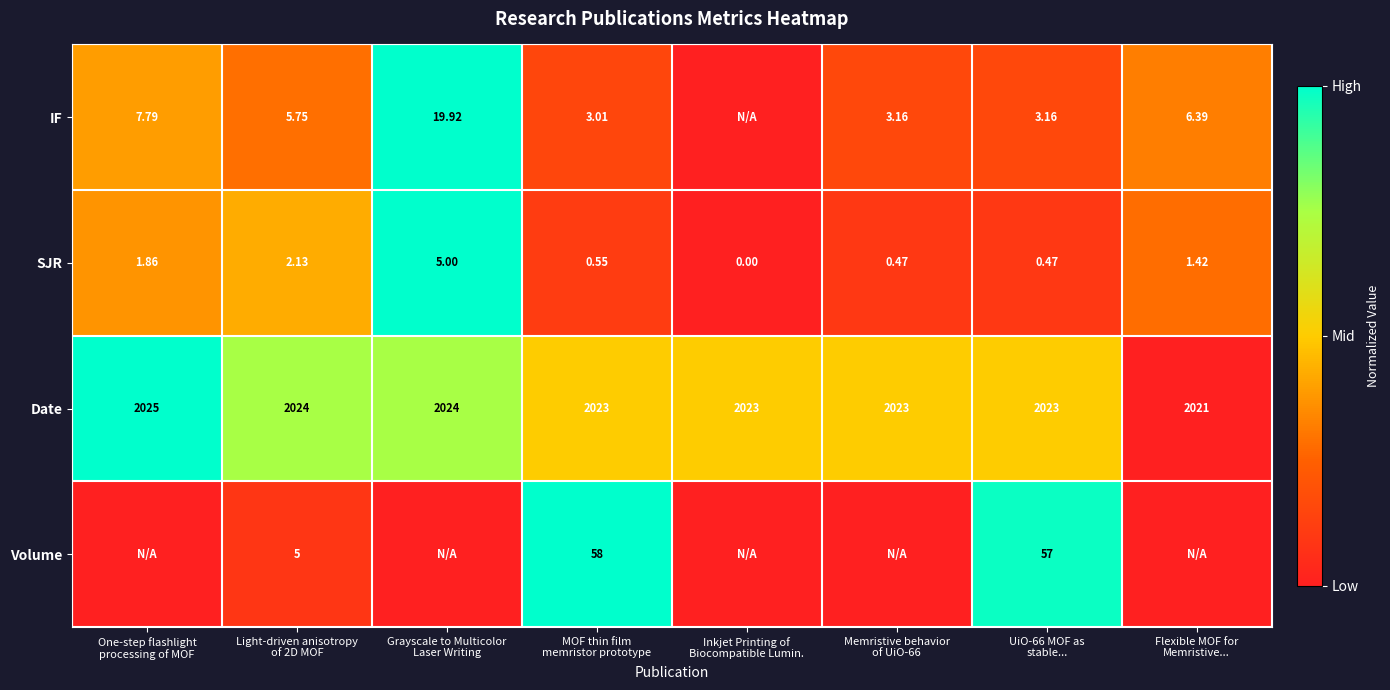

How many values in the SJR series are below 1?

4